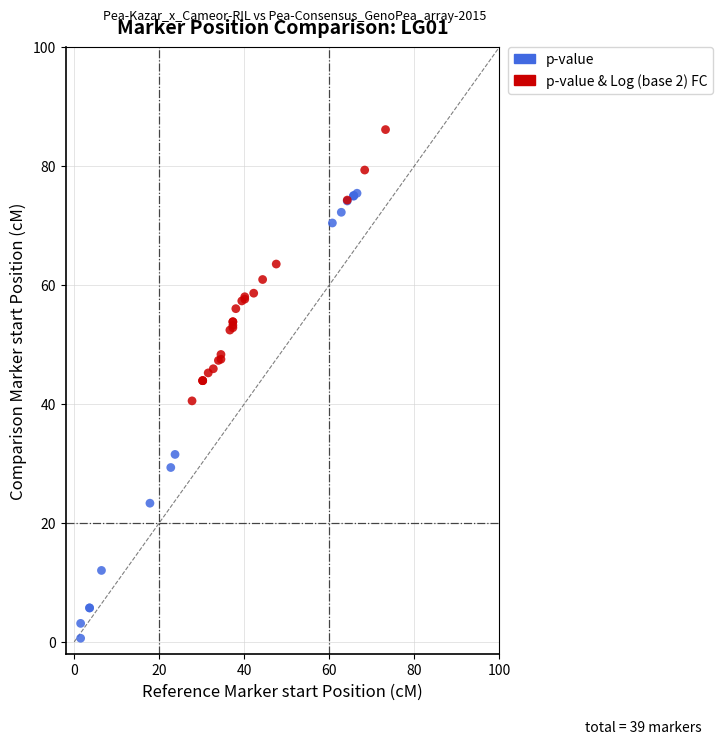

Which series contains the lowest Y value?

p-value